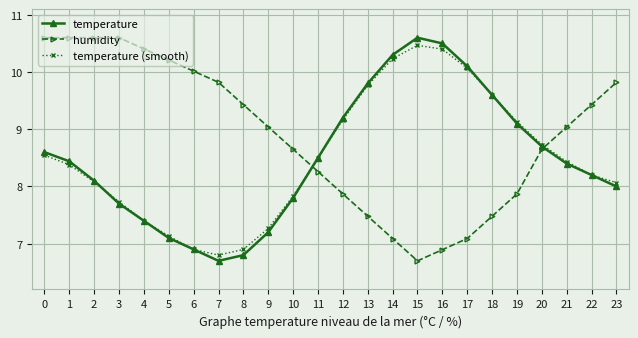

After their last crossing, which series has the higher values: temperature or humidity?

humidity